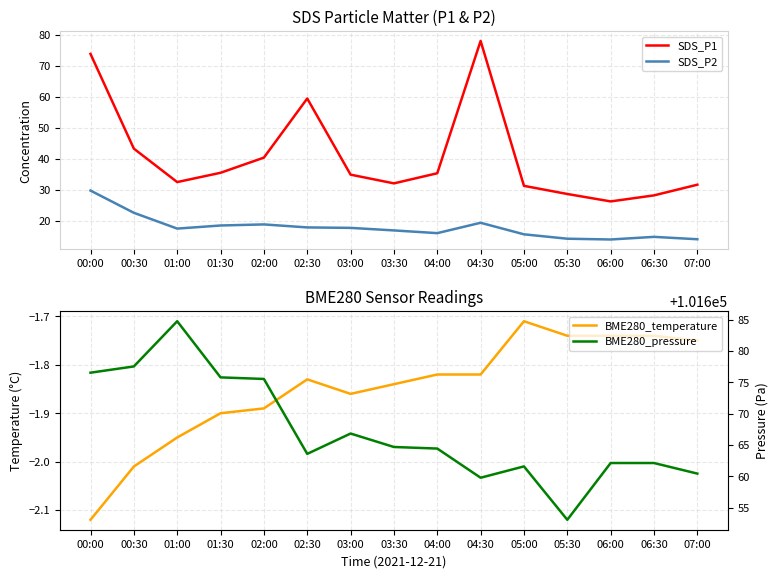

Reading right to left, extract all data points from this chart.

SDS_P1: 31.6	28.1	26.2	28.6	31.2	78.0	35.3	32.0	34.9	59.5	40.4	35.5	32.5	43.2	73.8
SDS_P2: 14.0	14.8	13.9	14.2	15.6	19.3	15.9	16.8	17.6	17.8	18.8	18.4	17.4	22.5	29.7
BME280_temperature: -1.8	-1.7	-1.7	-1.7	-1.7	-1.8	-1.8	-1.8	-1.9	-1.8	-1.9	-1.9	-1.9	-2.0	-2.1
BME280_pressure: 101660.4	101662.1	101662.1	101653.1	101661.6	101659.8	101664.4	101664.7	101666.8	101663.6	101675.6	101675.8	101684.8	101677.6	101676.6